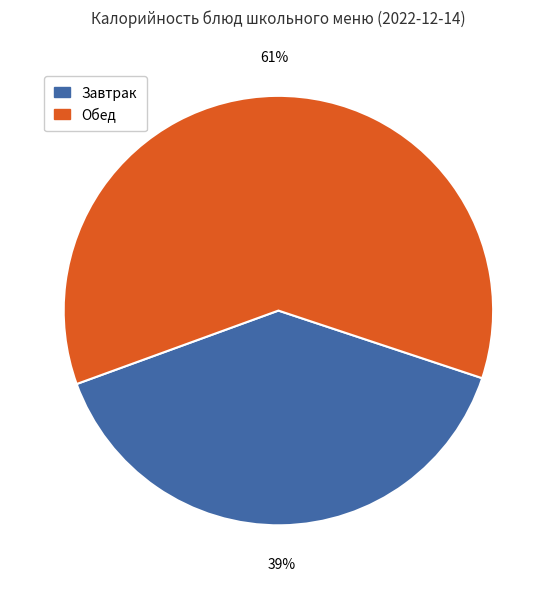

Does any single category account for the majority?

Yes